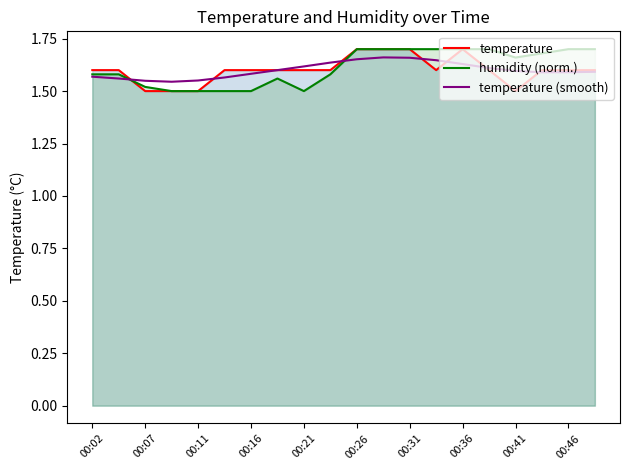

Is it true that temperature equals 2.4 at 00:31?

False